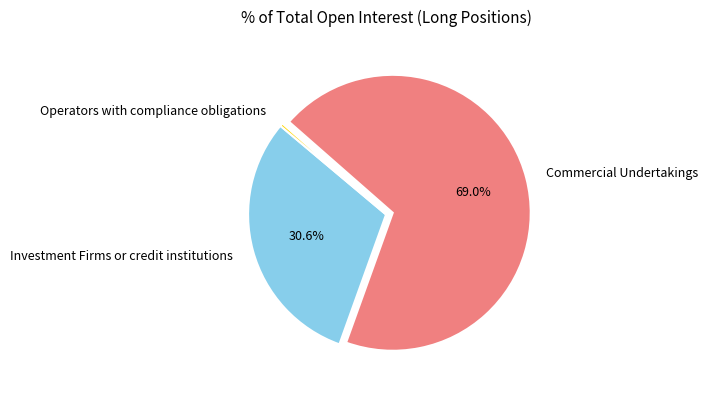

Which category has the smallest portion of the pie?

Operators with compliance obligations